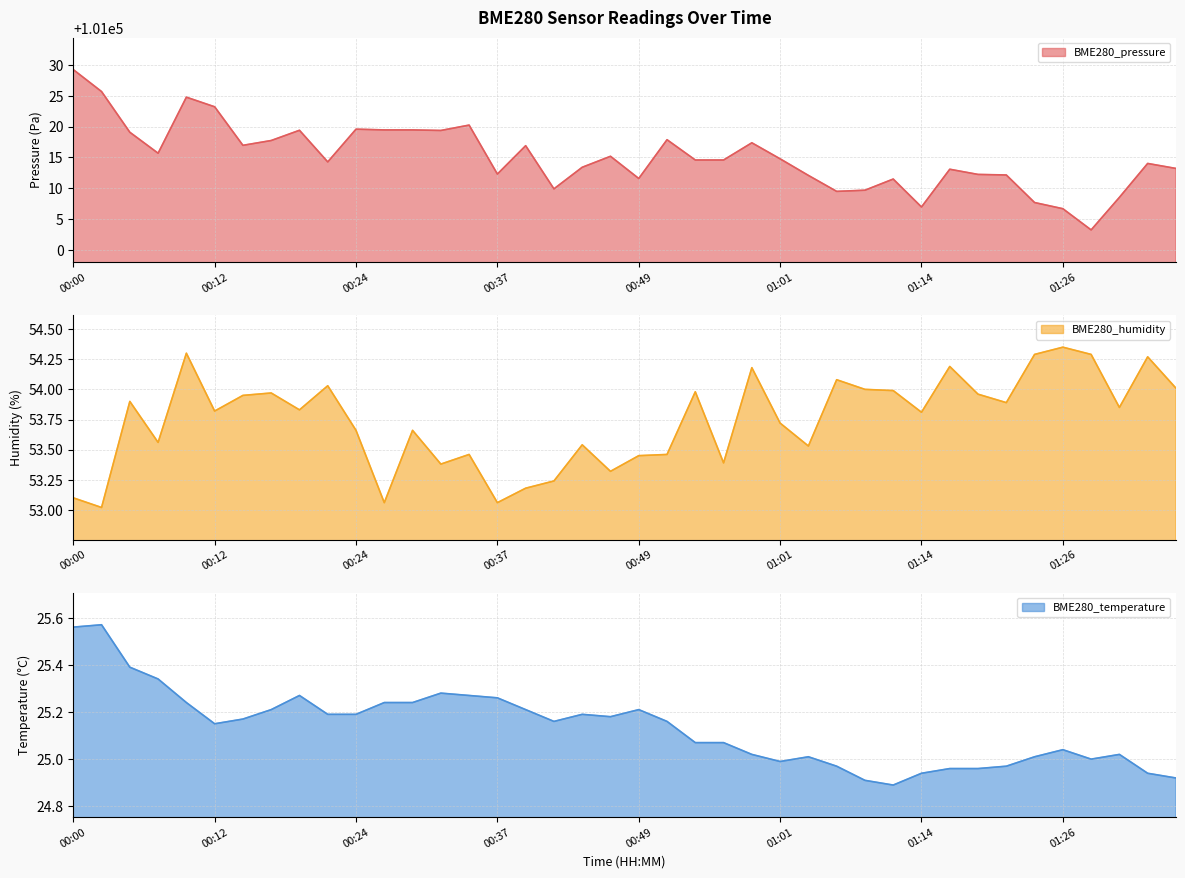

Is the value of BME280_humidity at 01:21 greater than the value of BME280_pressure at 01:31?

No